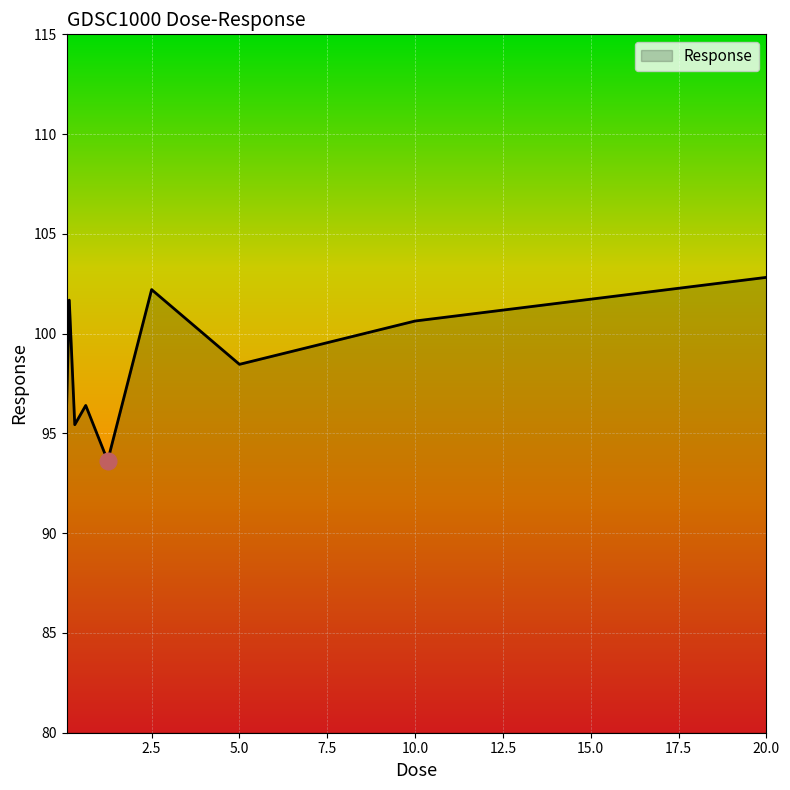

What is the average value?

98.6